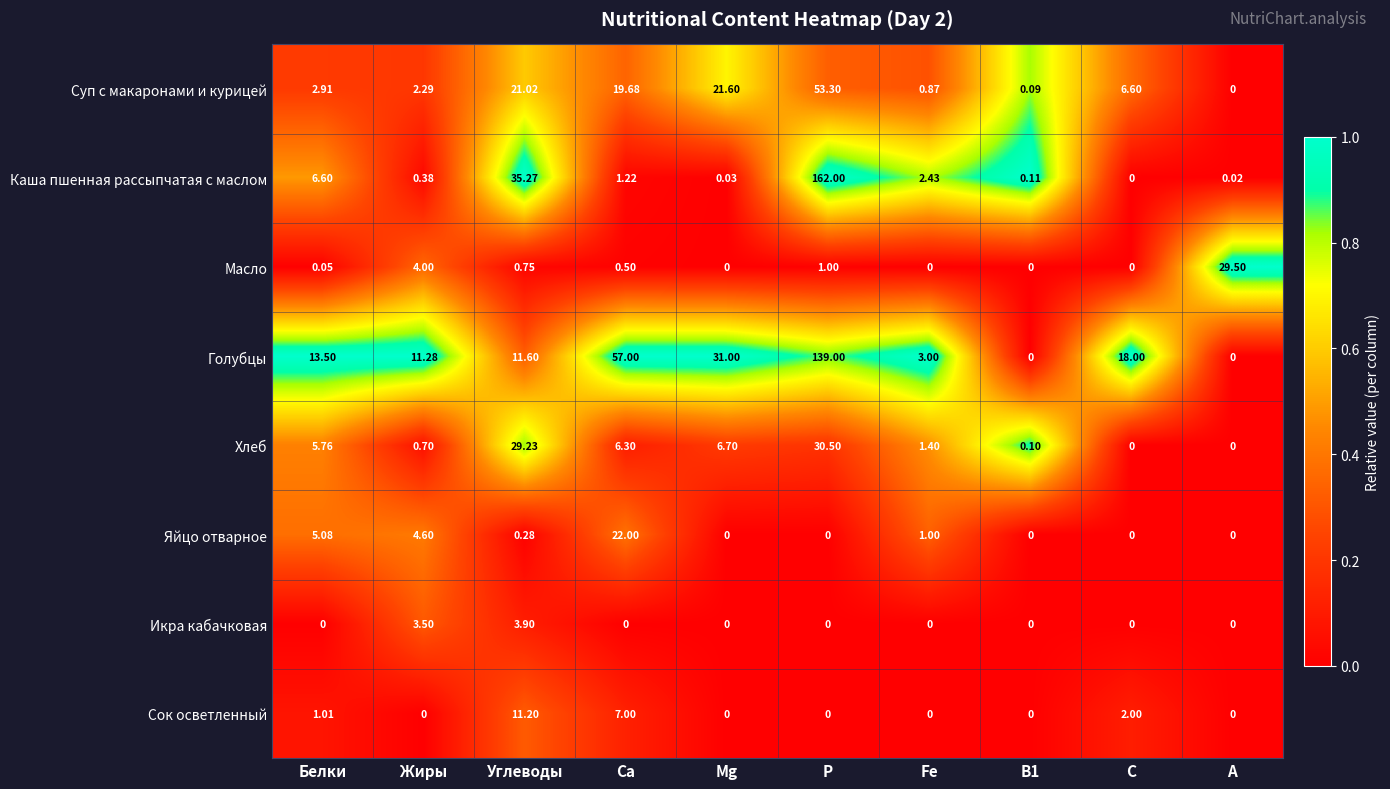

Where is Голубцы nearest to the value 69?

Ca